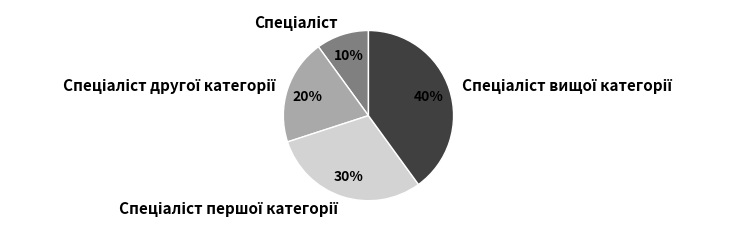

Is there a majority slice in this chart?

No